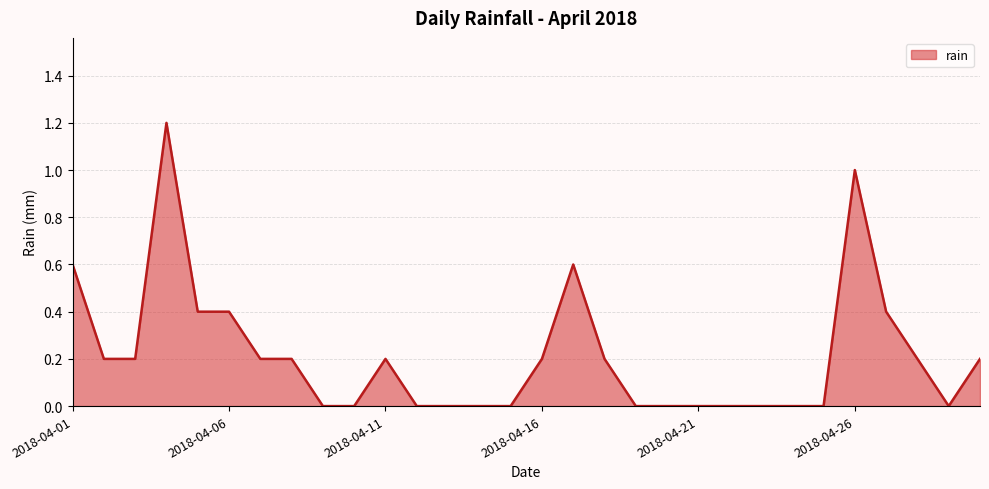

What is the average value?

0.2